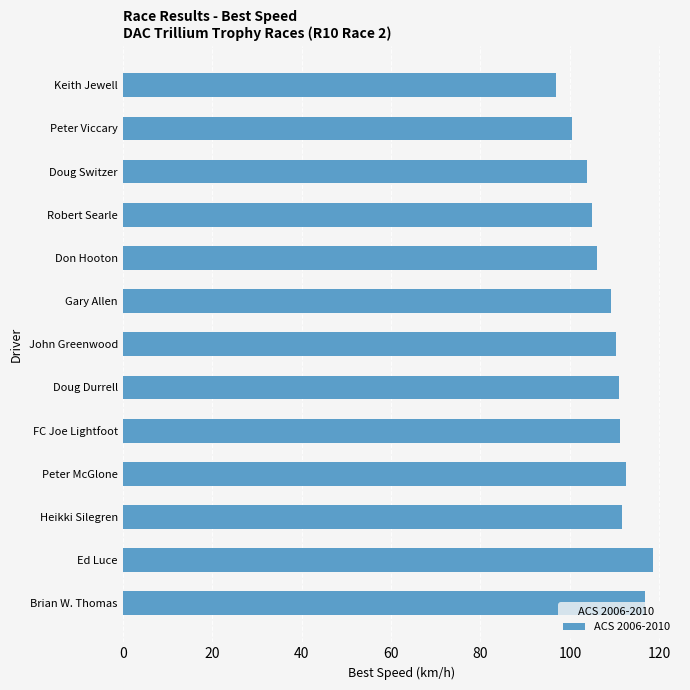

Does the chart contain any negative values?

No